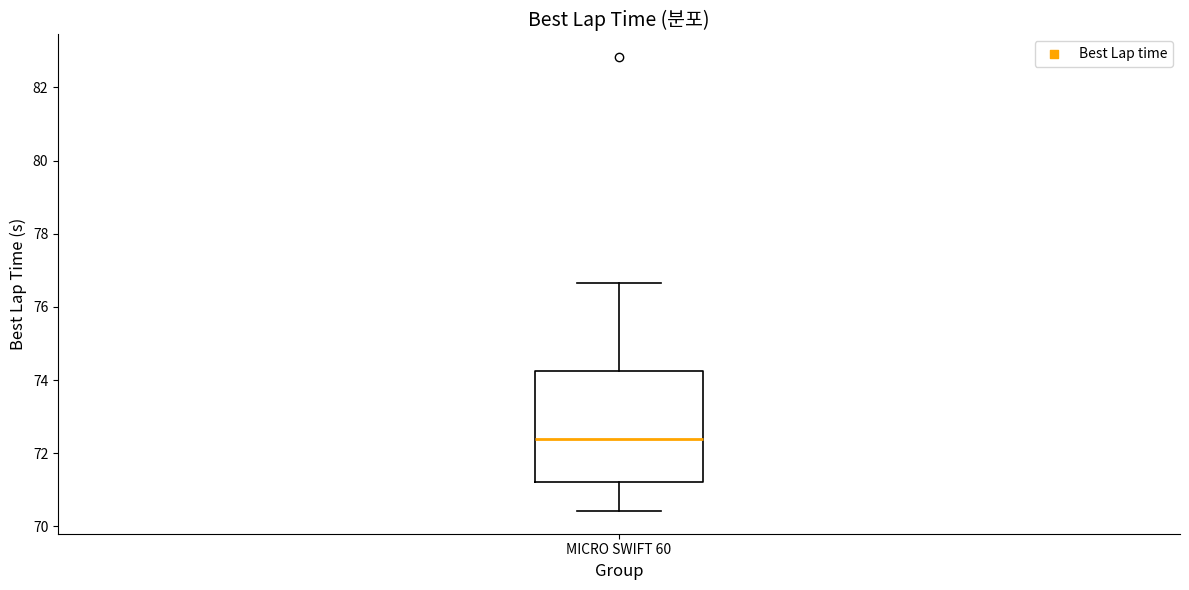

Read this box plot against the y-axis: the position of the median line, the range covered by the box, and the ends of both whiskers. The values are not printed on the chart, so give them approximately, as read against the axis.

median 72.4, box 71.2 to 74.2, whiskers 70.4 to 76.6